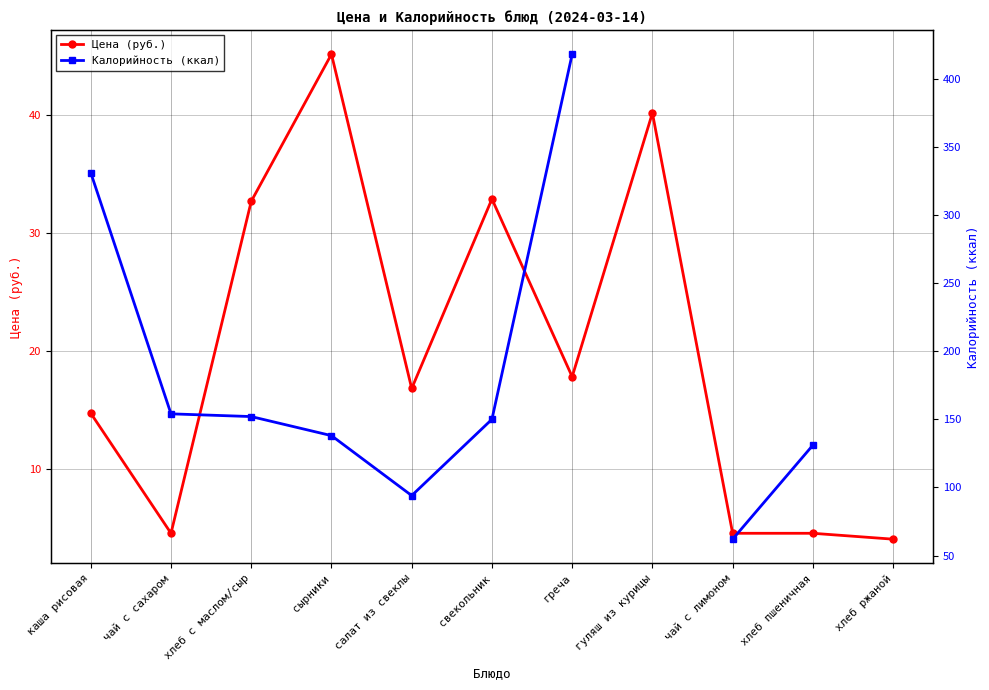

What is the total value across all series at салат из свеклы?

110.8